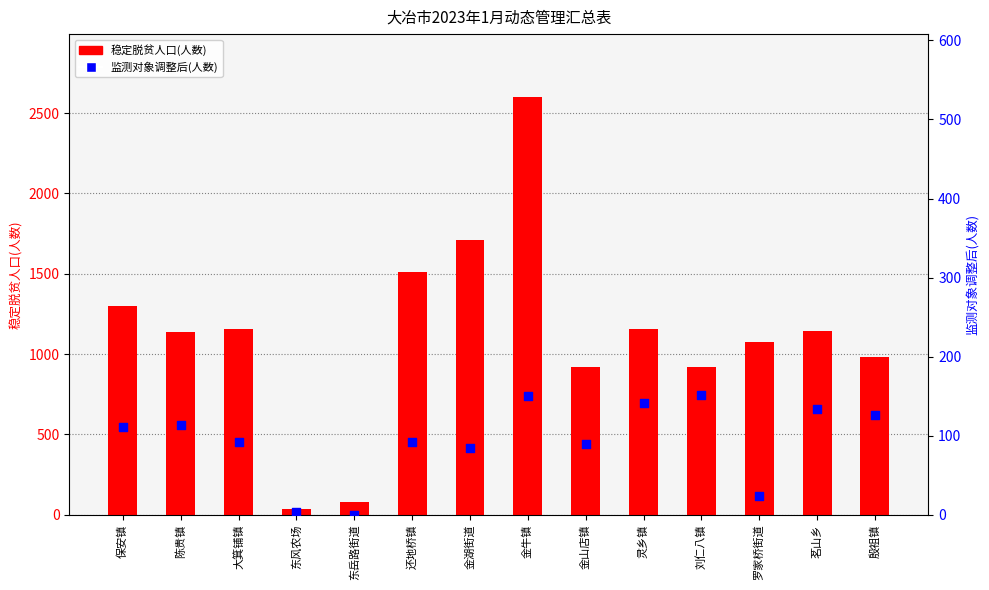

What is the total value across all series at 东岳路街道?

81